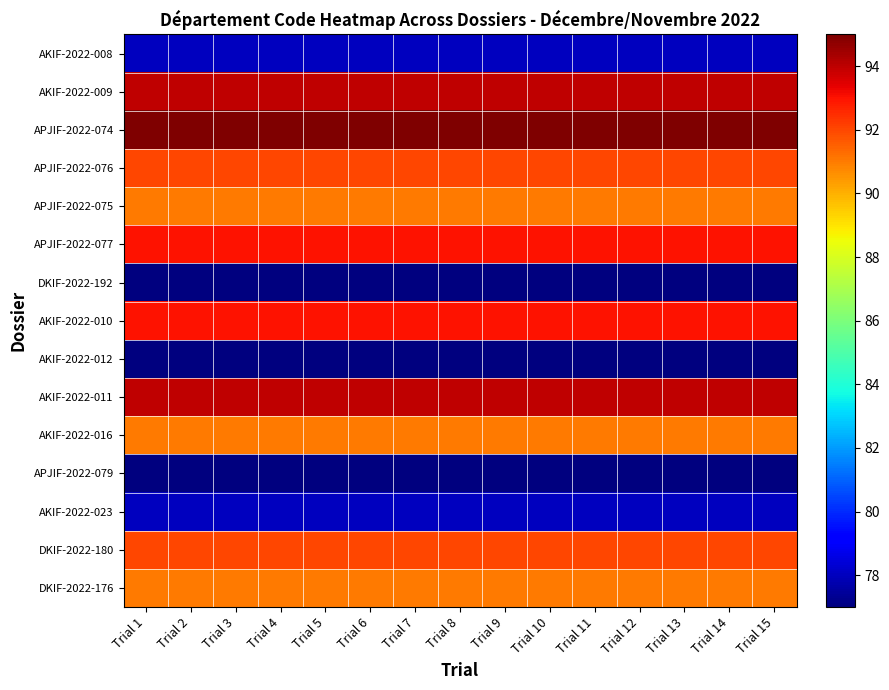

What is the total value across all series at Trial 12?

1313